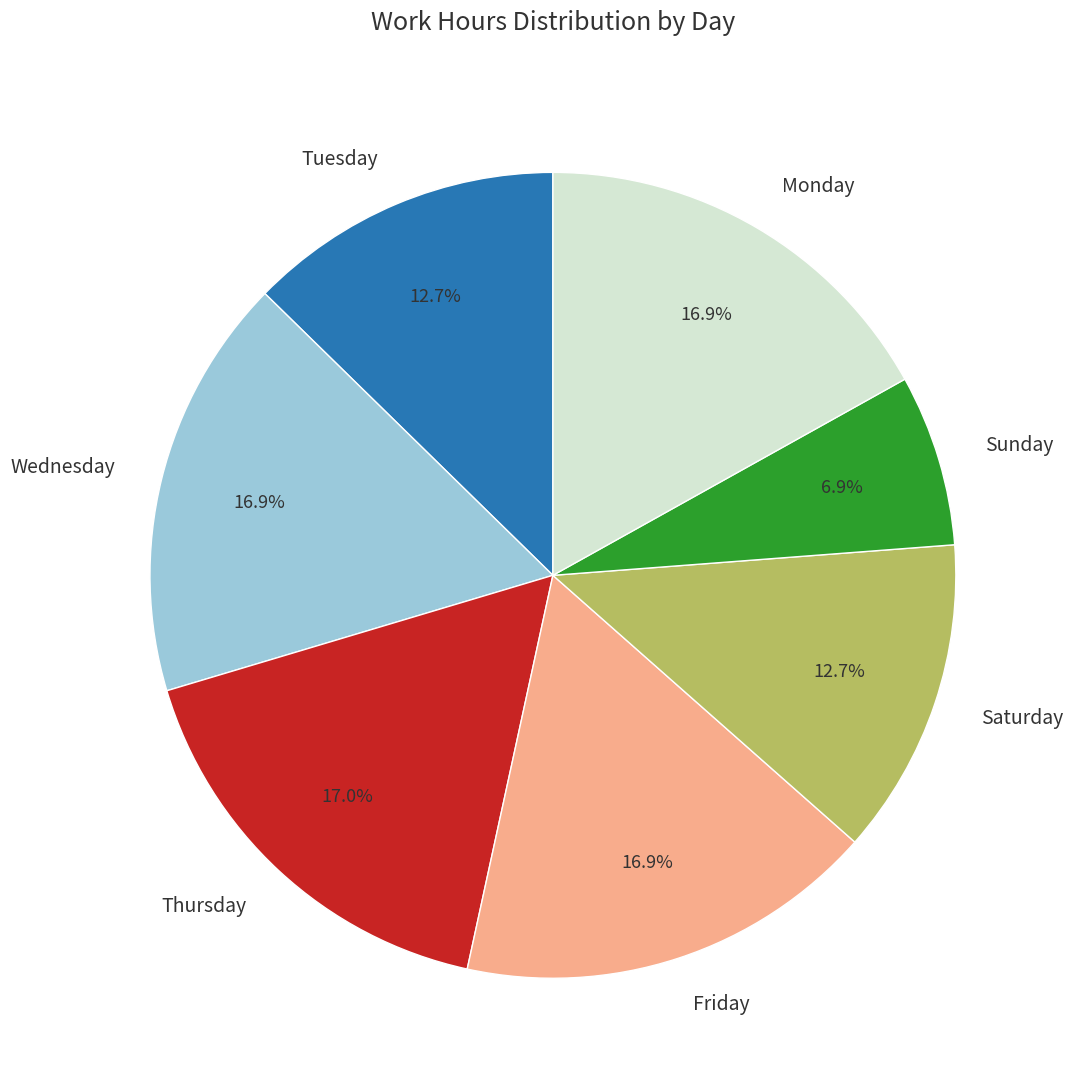

What percentage do Monday and Tuesday together represent?

29.6%